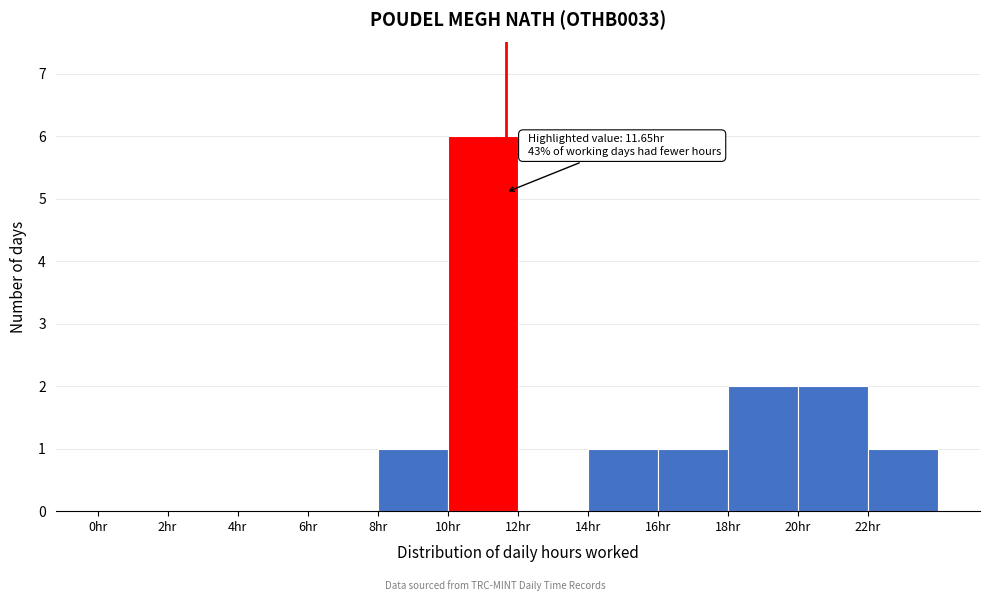

Over which range of the x-axis is the bar tallest?

10 to 12